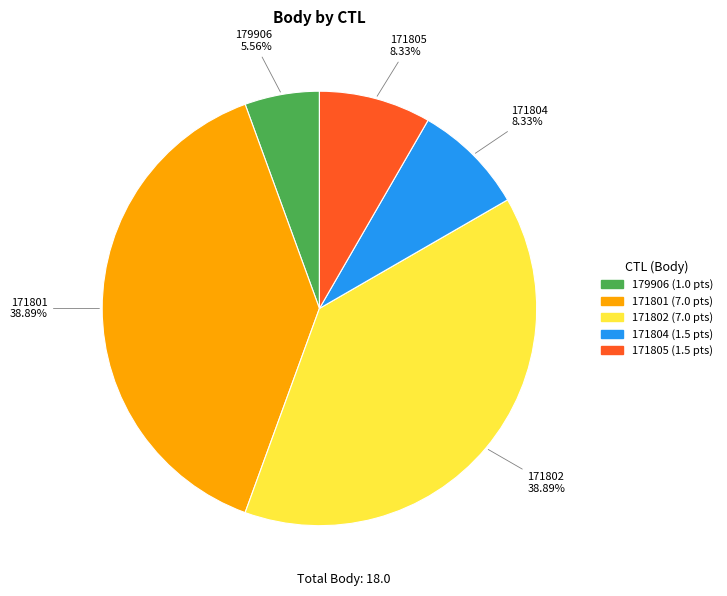

What portion of the pie excludes 179906?

94.4%